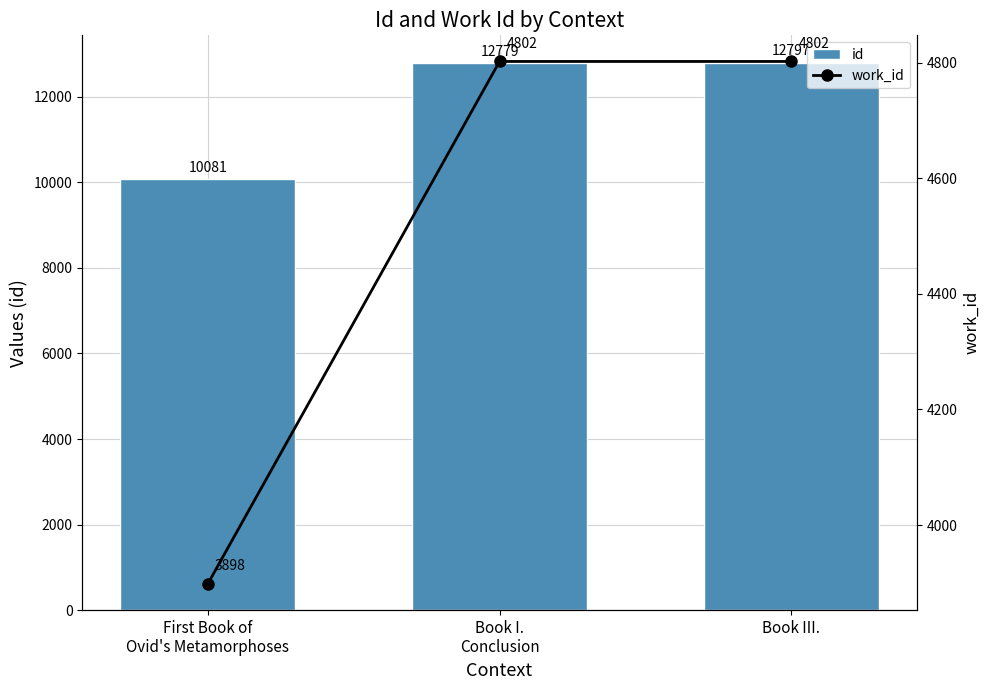

Which category has the highest value across all series?

Book III.